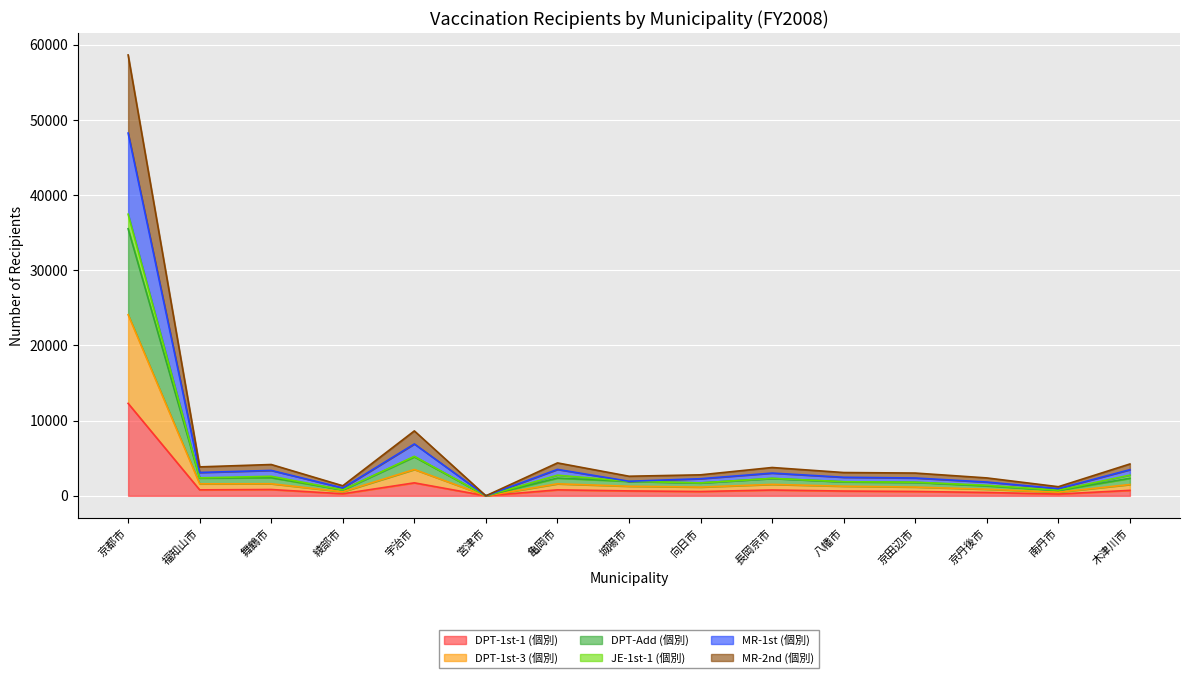

At which category is the sum across all series the highest?

京都市